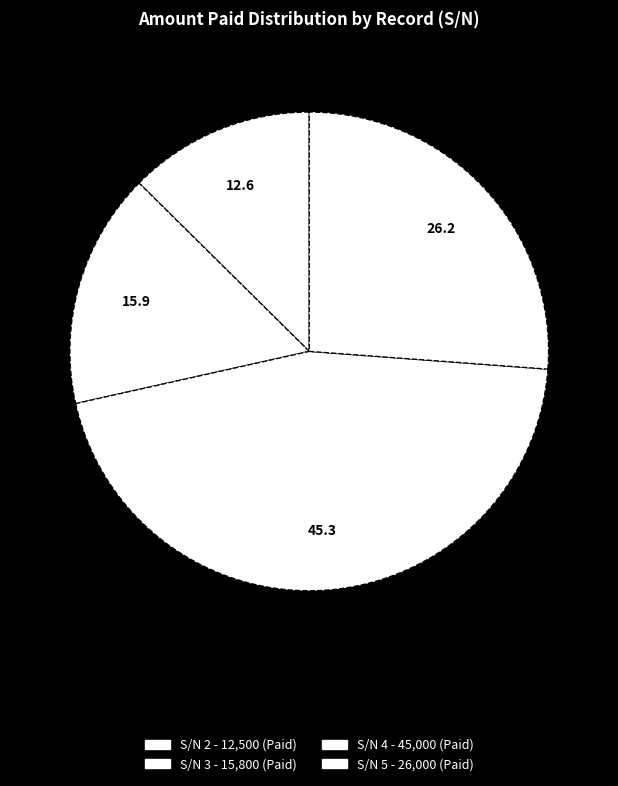

Is it true that S/N 4 is 45% of the pie?

True